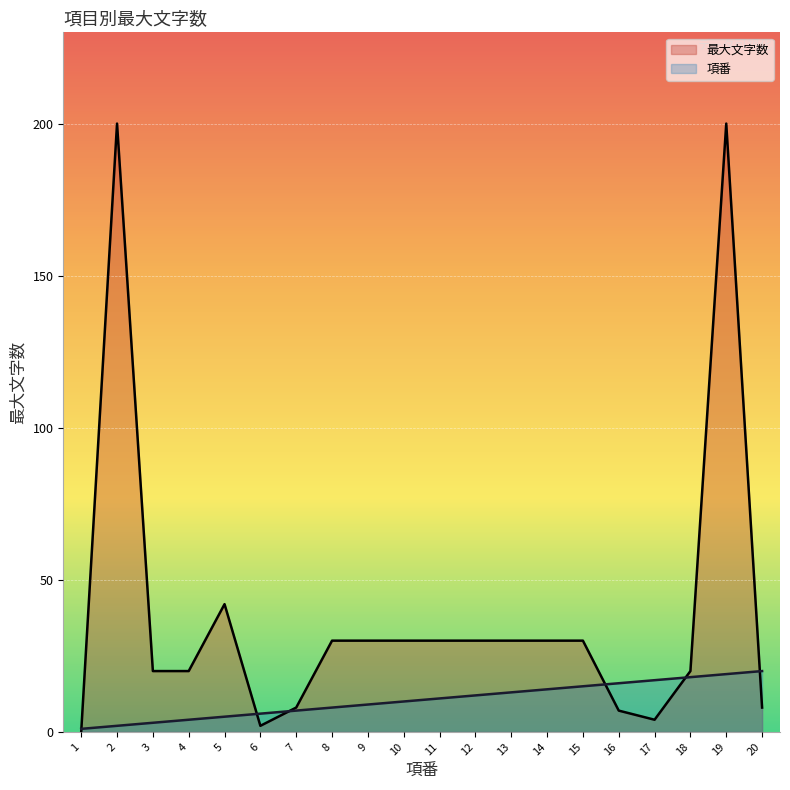

Read the 最大文字数 value at 14, to the nearest 5.

30